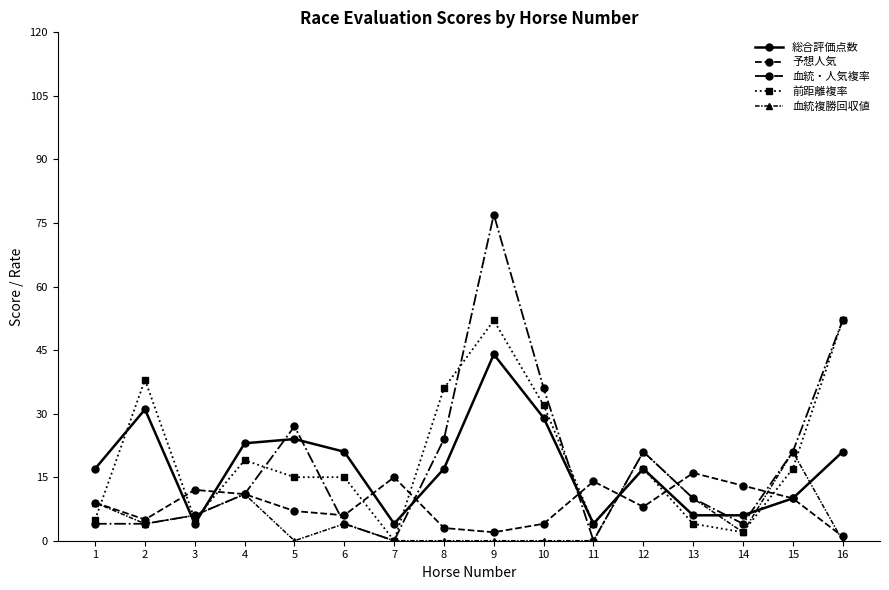

Which series changed the most between 2 and 9?

血統・人気複率